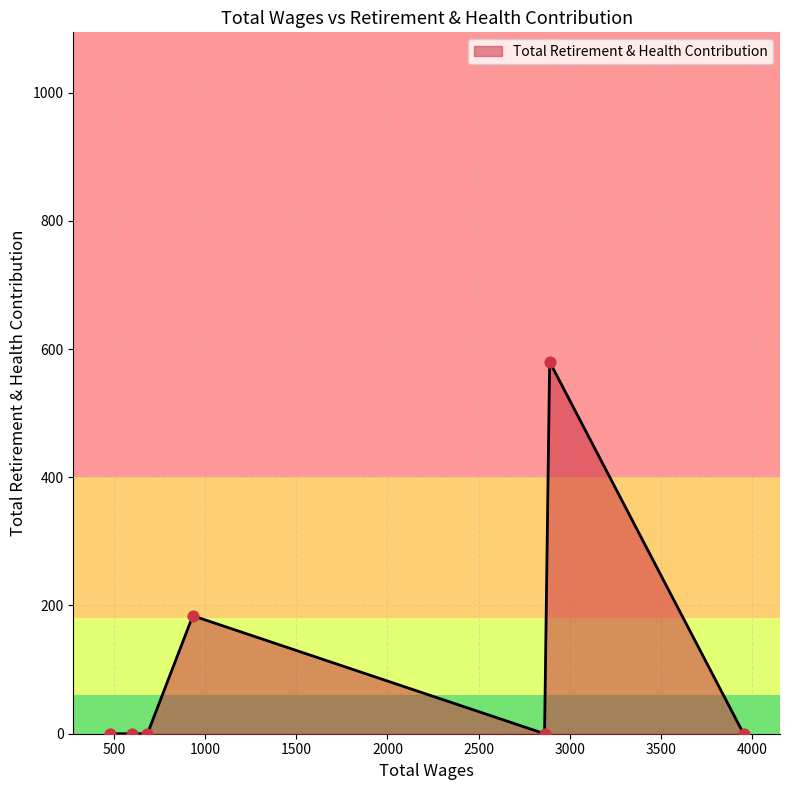

What is the greatest value displayed?

580